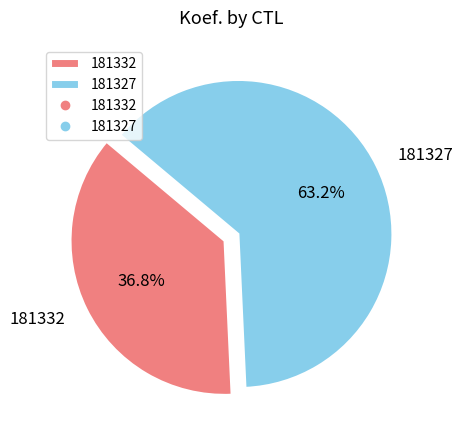

What portion of the pie excludes 181327?

36.8%